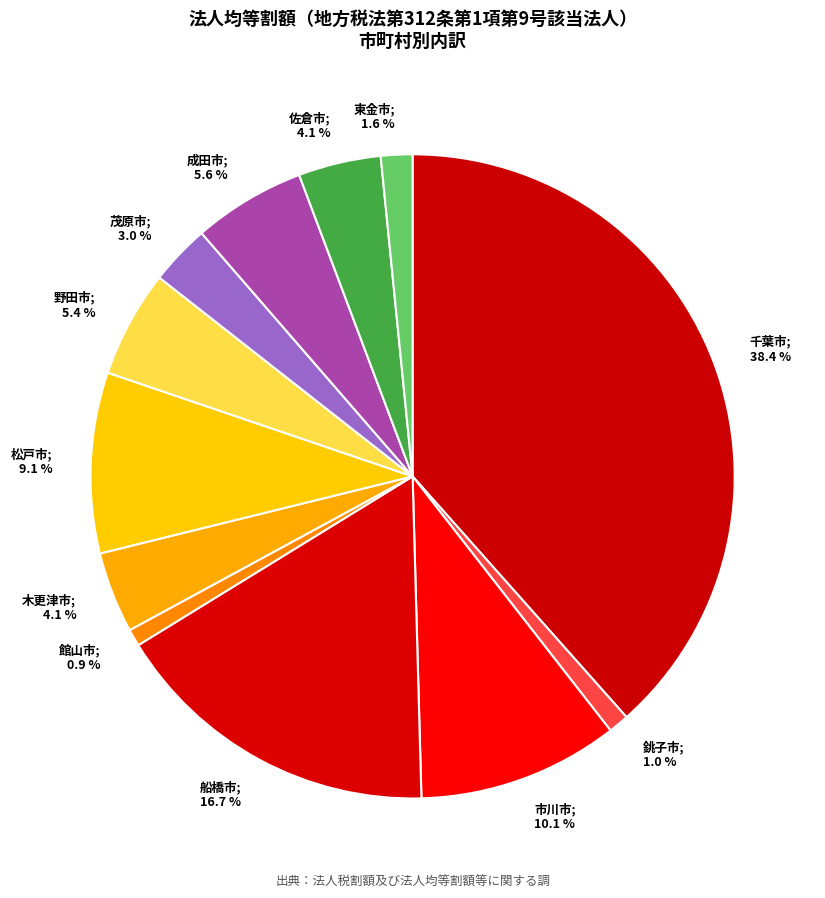

To the nearest percent, what portion does 千葉市 represent?

38%